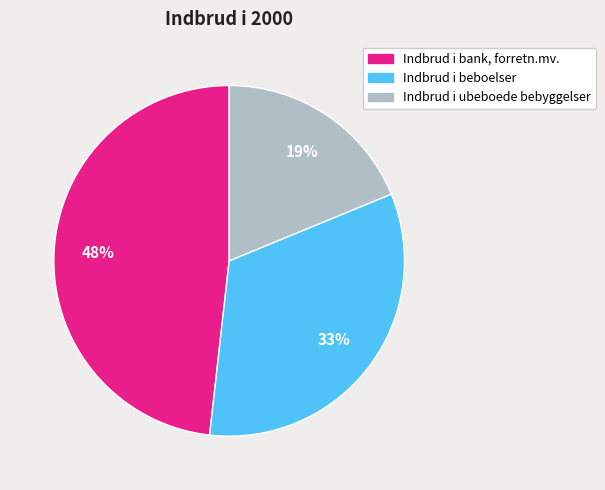

What percentage is the Indbrud i beboelser slice, to the nearest percent?

33%